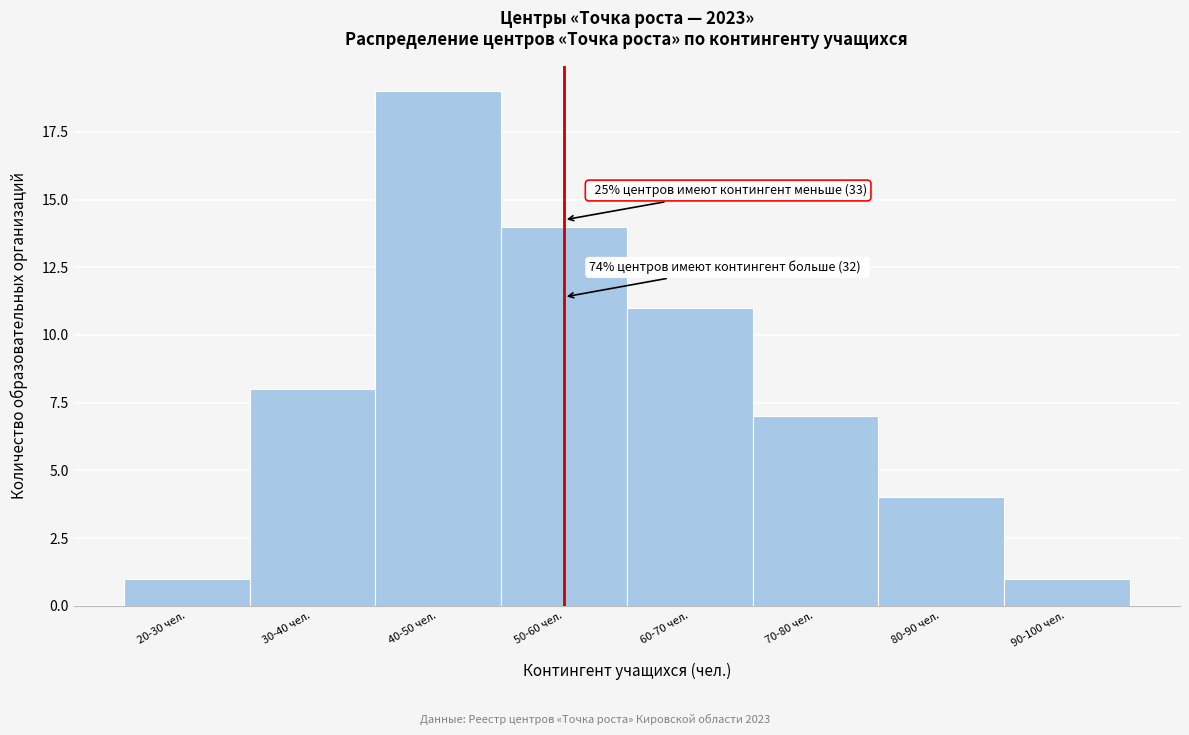

Reading right to left, what are all the values shown in this chart?

1	4	7	11	14	19	8	1